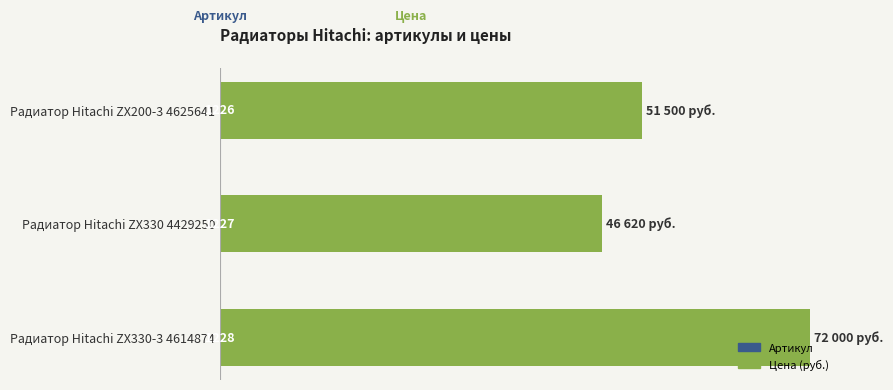

List the series in order of their overall mean, lowest first.

Артикул (относит.), Цена (руб.)